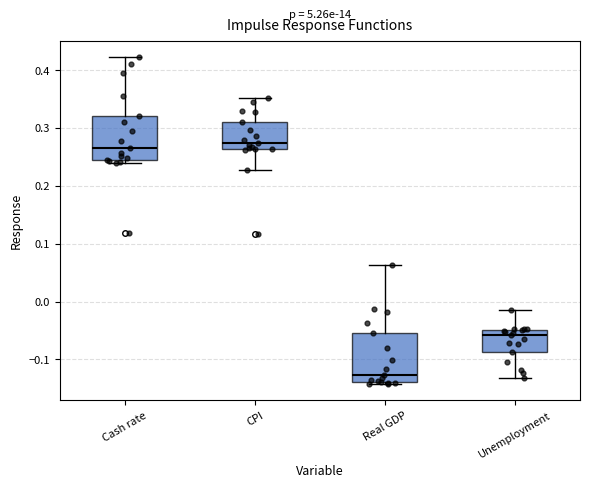

Reading left to right, read every box against the y-axis: the position of its median line, the range the box covers, and the ends of its whiskers. The values are not printed on the chart, so give them approximately, as read against the axis.

Cash rate: median 0.27, box 0.24 to 0.32, whiskers 0.24 (just below the box's lower edge) to 0.42
CPI: median 0.27, box 0.26 to 0.31, whiskers 0.23 to 0.35
Real GDP: median -0.13, box -0.14 to -0.06, whiskers -0.14 (just below the box's lower edge) to 0.06
Unemployment: median -0.06, box -0.09 to -0.05, whiskers -0.13 to -0.01